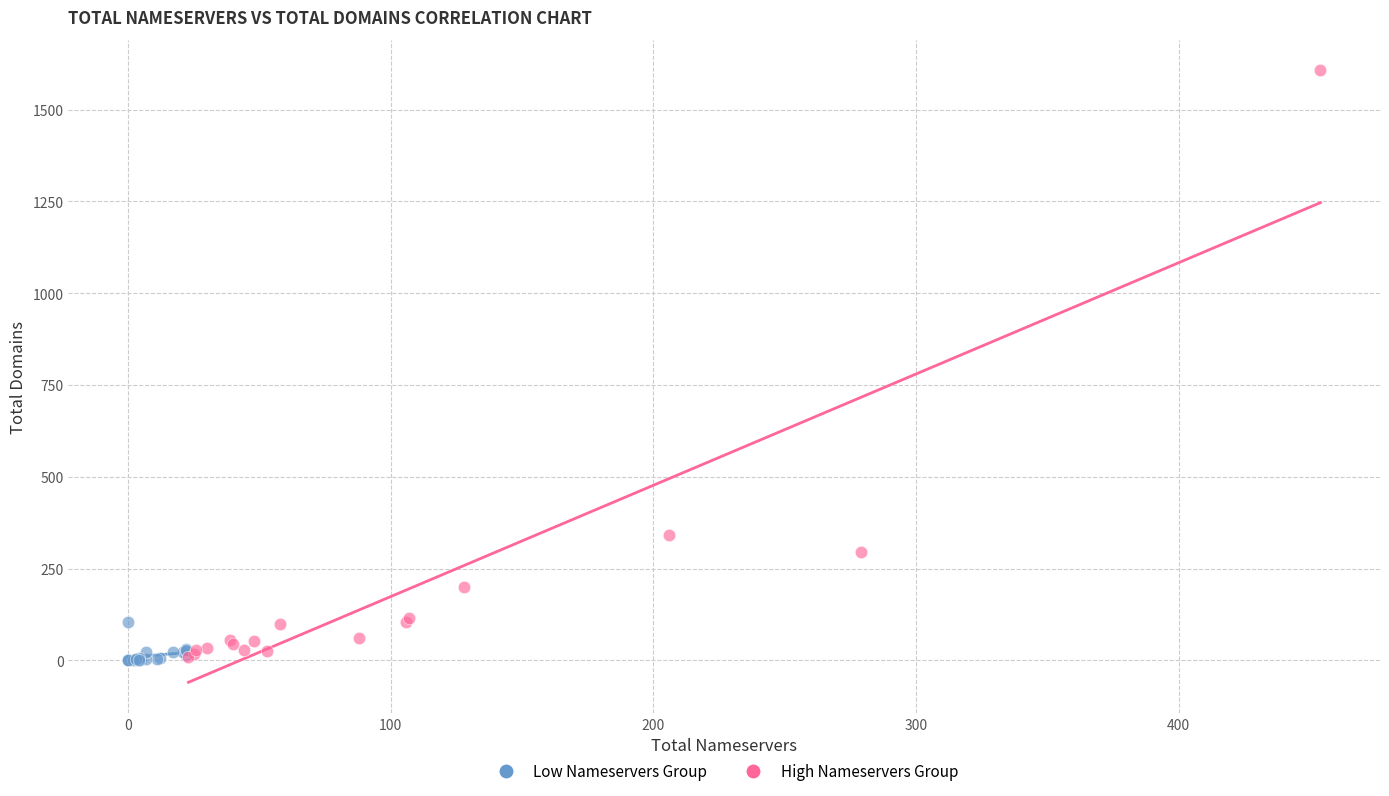

Which series has the widest spread of Y values?

High Nameservers Group